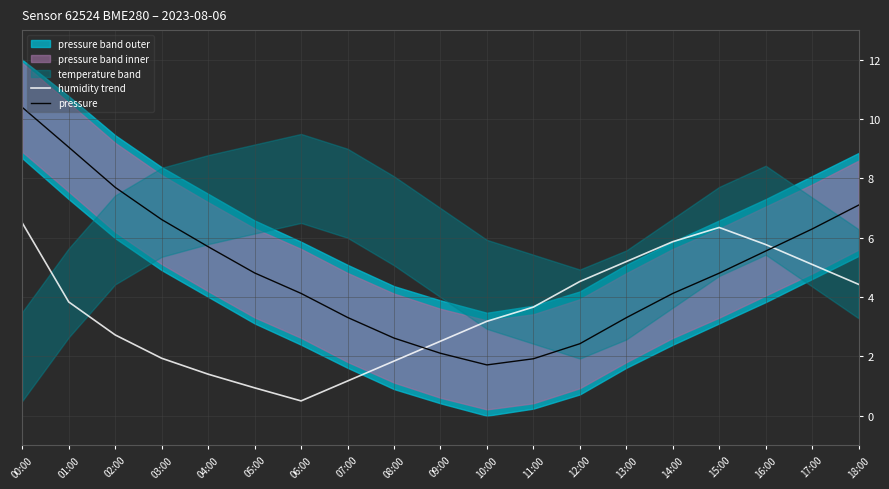

At which category is the sum across all series the highest?

00:00